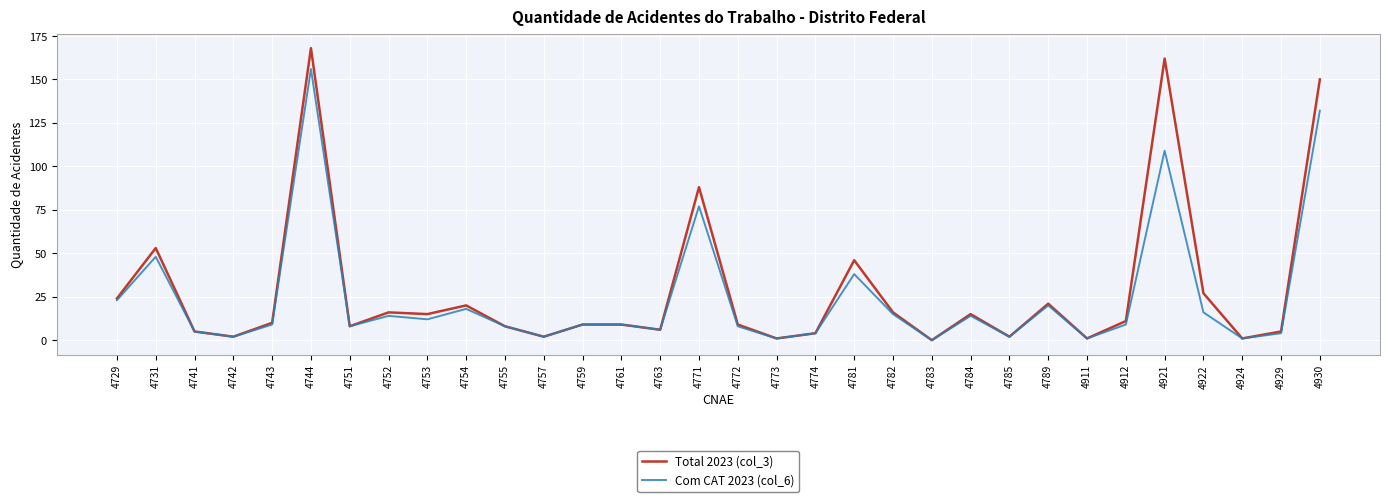

Read the Com CAT 2023 (col_6) value at 4742.

2